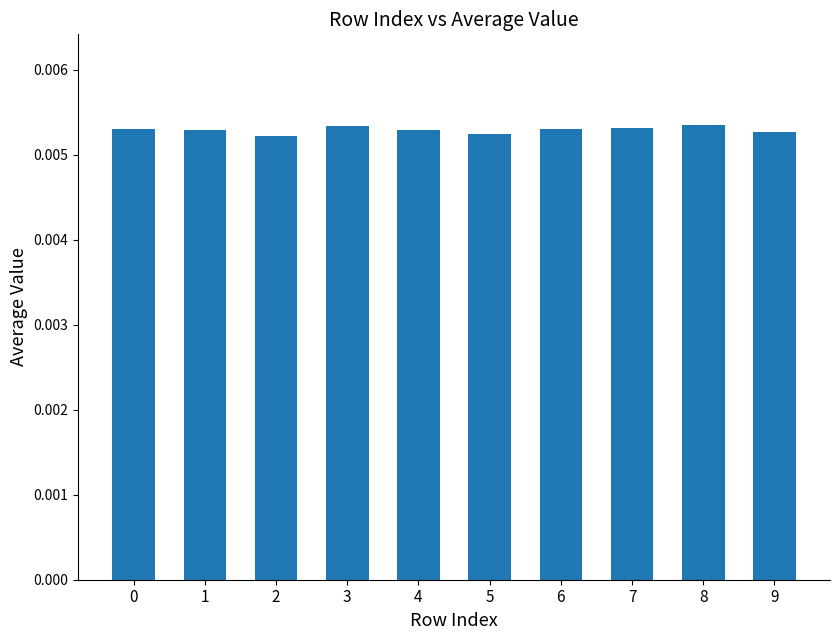

Count the values in the range 0 to 1.

10